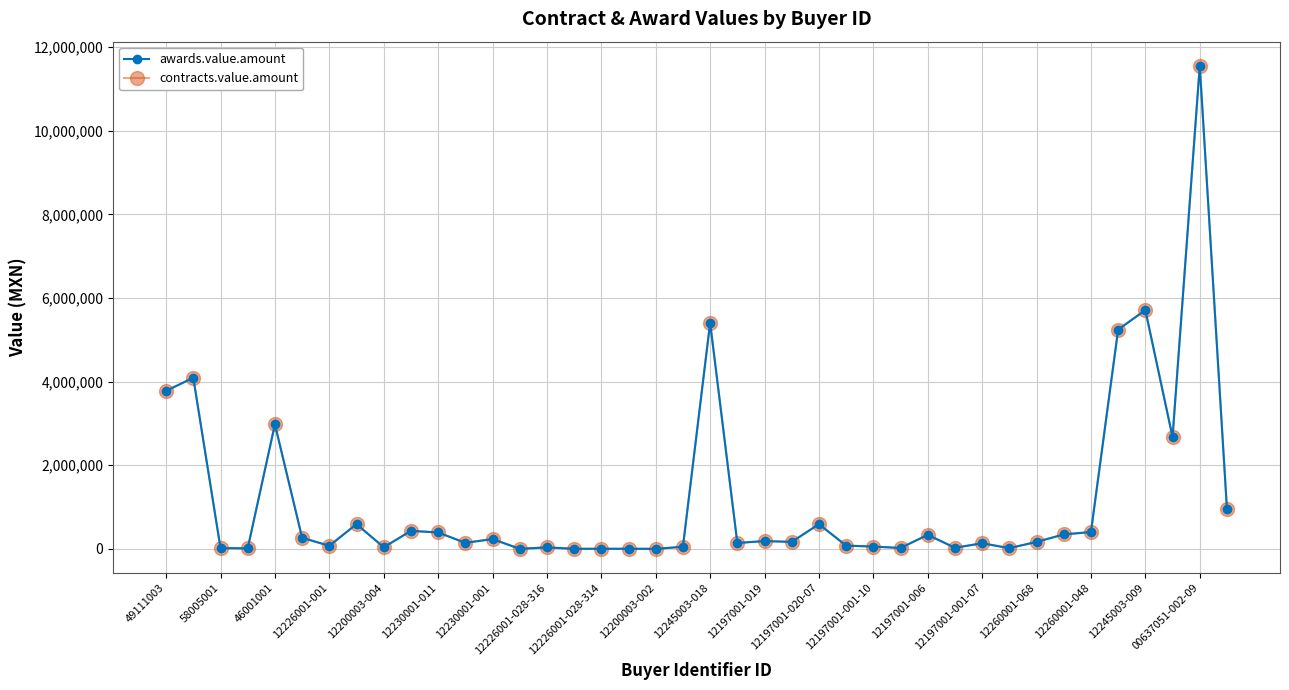

Does the chart have visible grid lines?

Yes